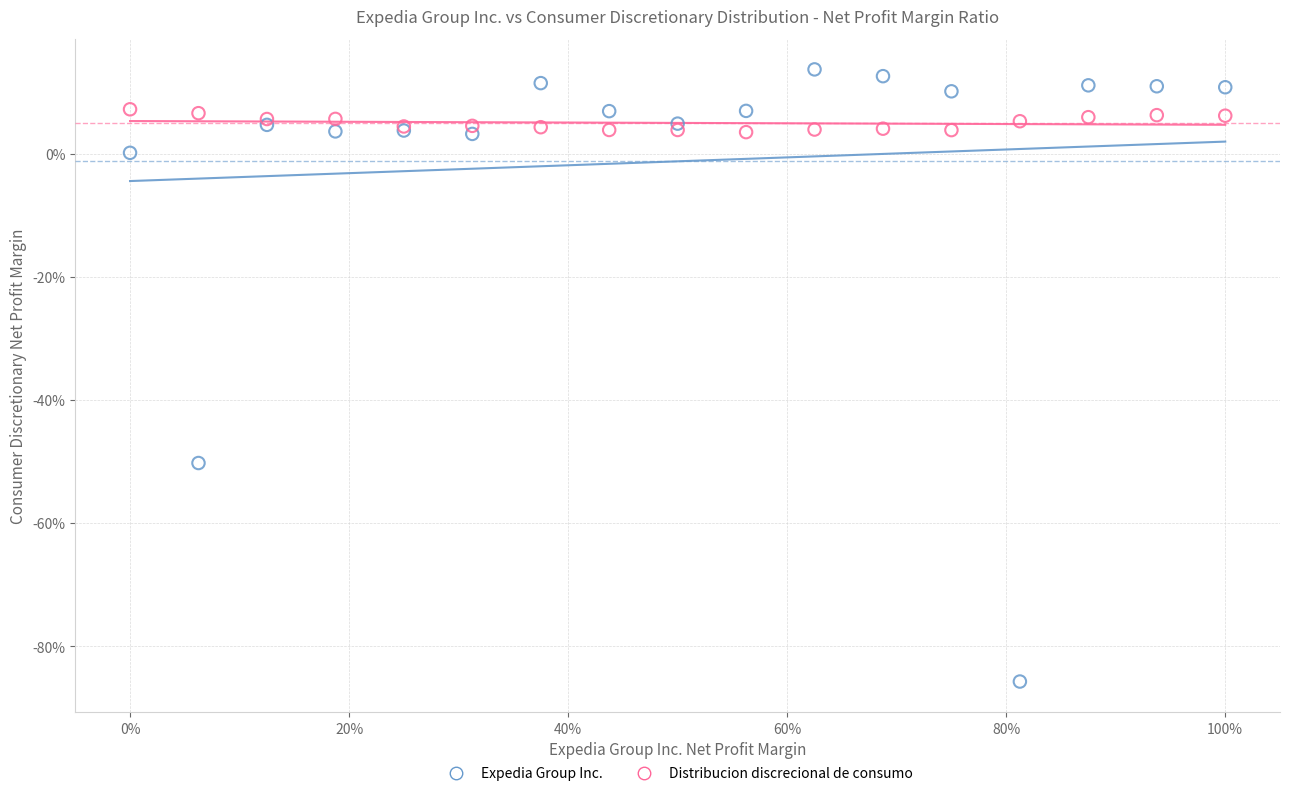

Which series reaches the minimum Y coordinate?

Expedia Group Inc.